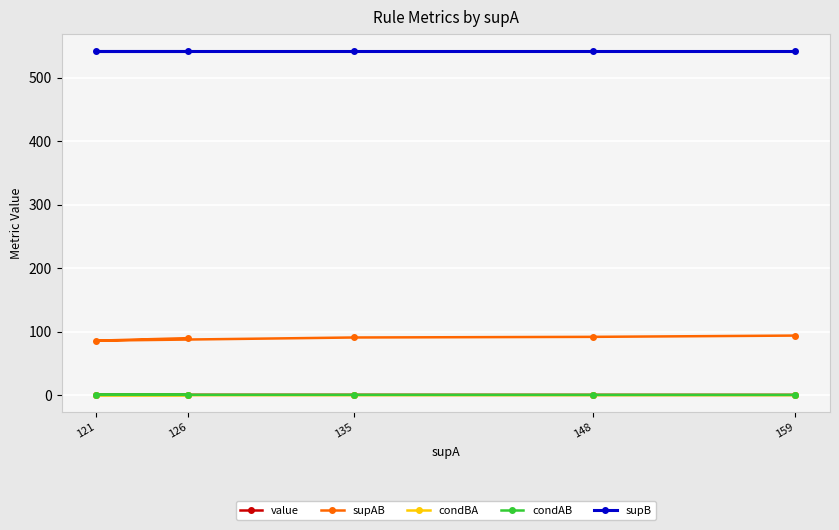

The supB series shows 542.0 at 159. True or false?

True